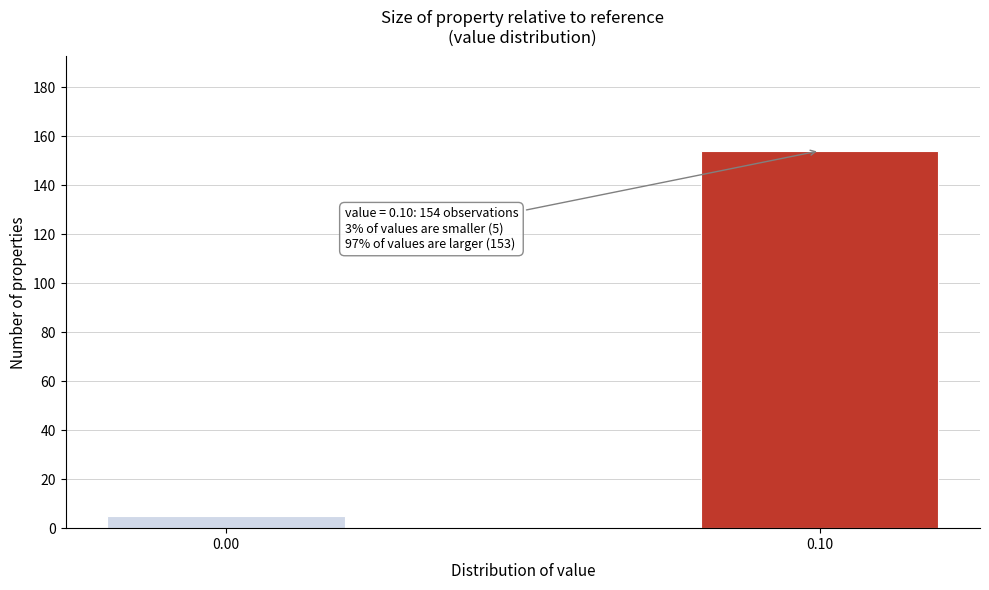

Reading left to right, list all the values displayed in this chart.

0.00=5	0.10=154